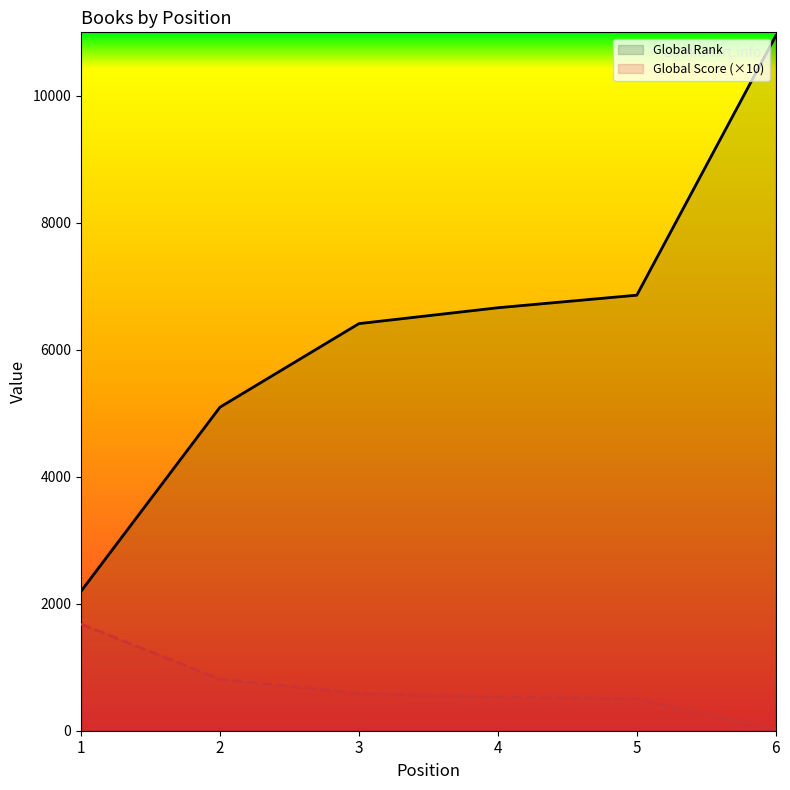

Read the Global Score value at 5.

500